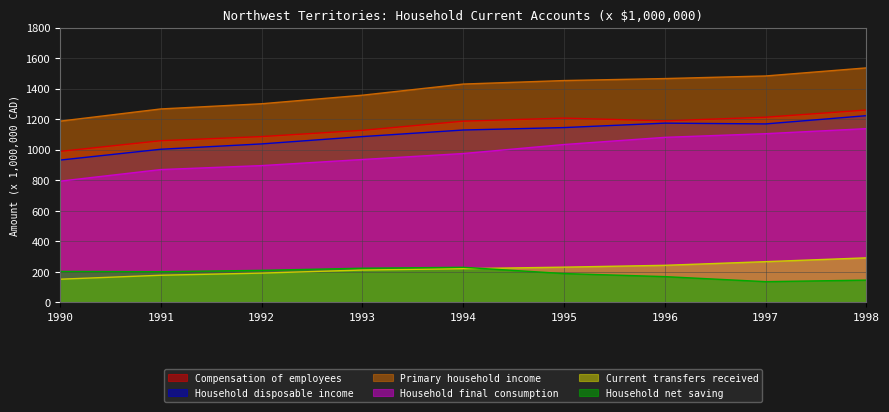

At how many categories does at least one series exceed 226?

9